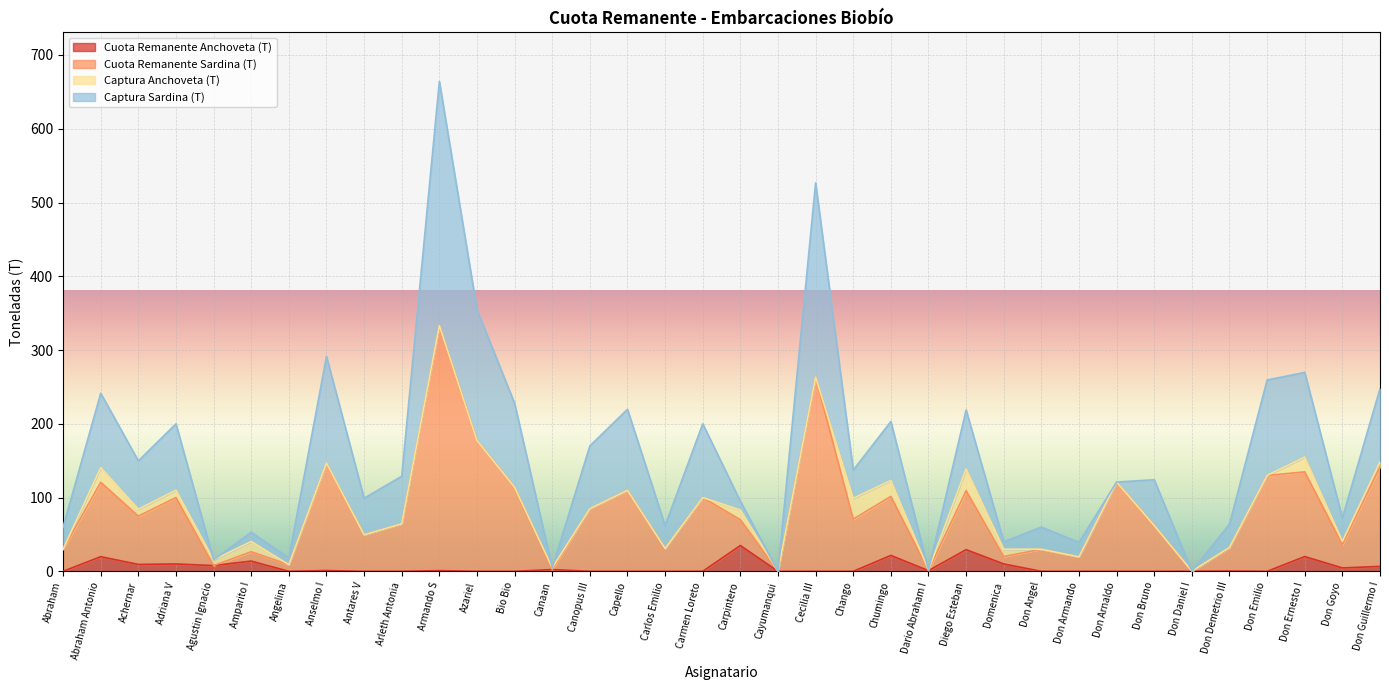

Where is Cuota Remanente Anchoveta (T) nearest to the value 17?

Abraham Antonio